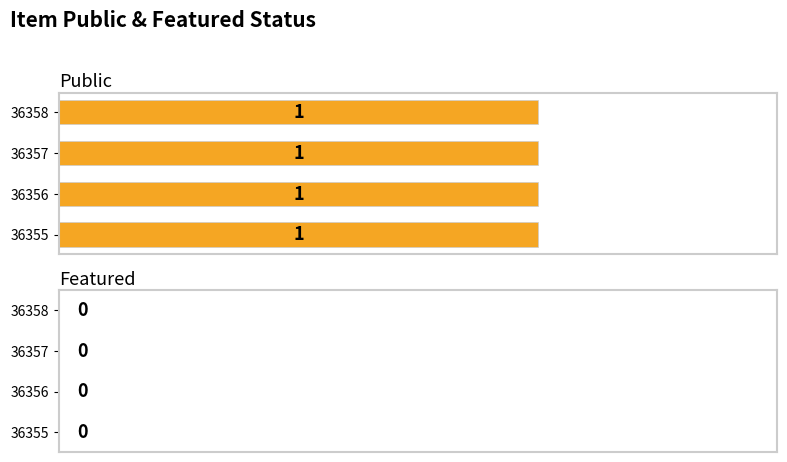

At which category is the sum across all series the highest?

36355